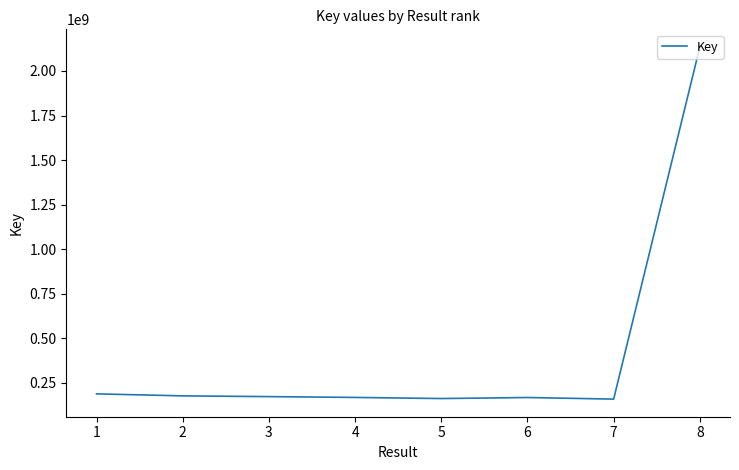

What is the sum of all values?

3327378268